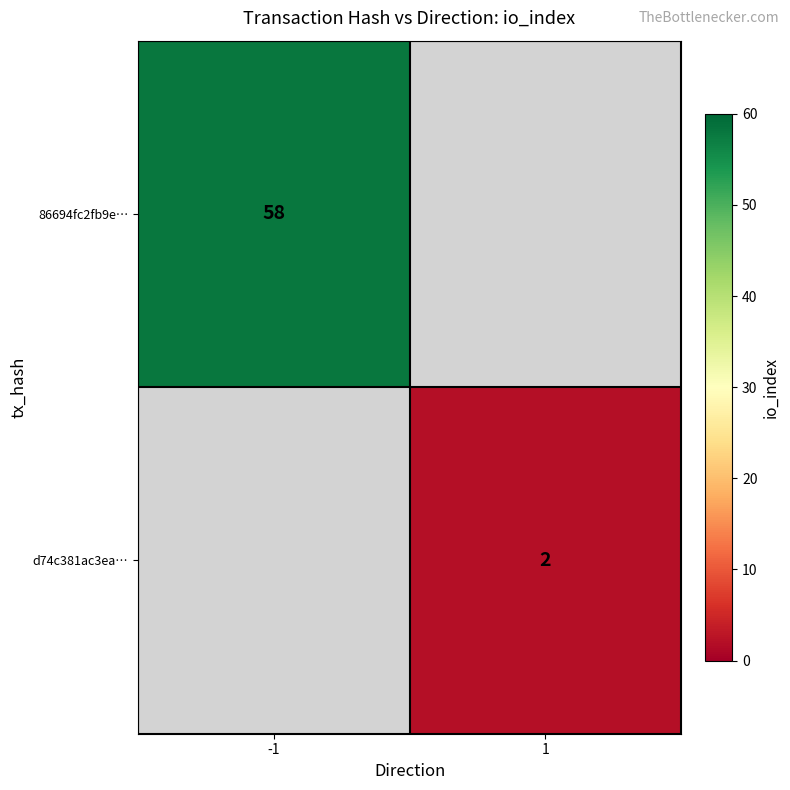

What is the greatest value displayed?

58.0